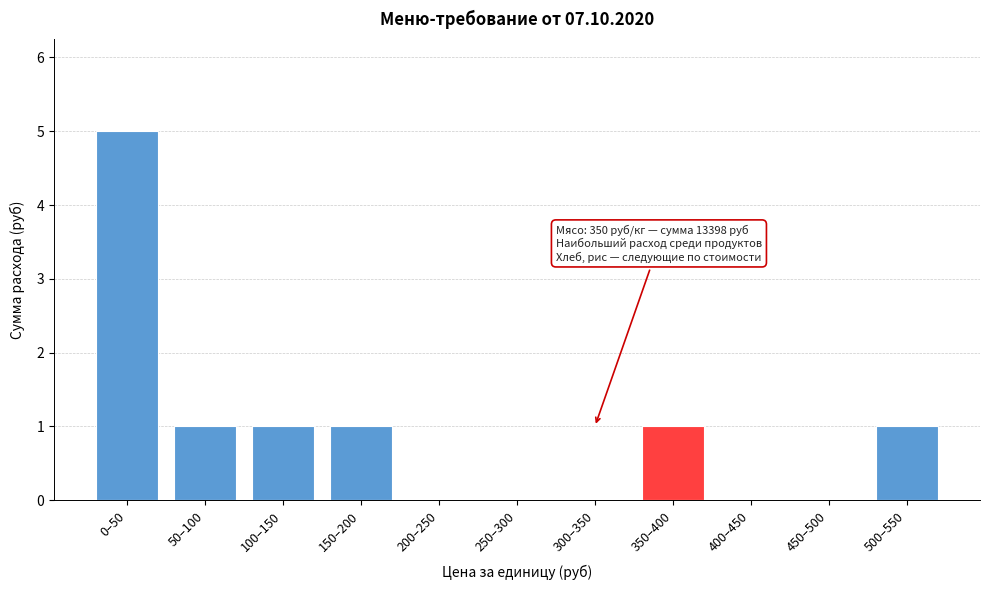

Reading left to right, what are all the values shown in this chart?

0–50=5	50–100=1	100–150=1	150–200=1	200–250=0	250–300=0	300–350=0	350–400=1	400–450=0	450–500=0	500–550=1